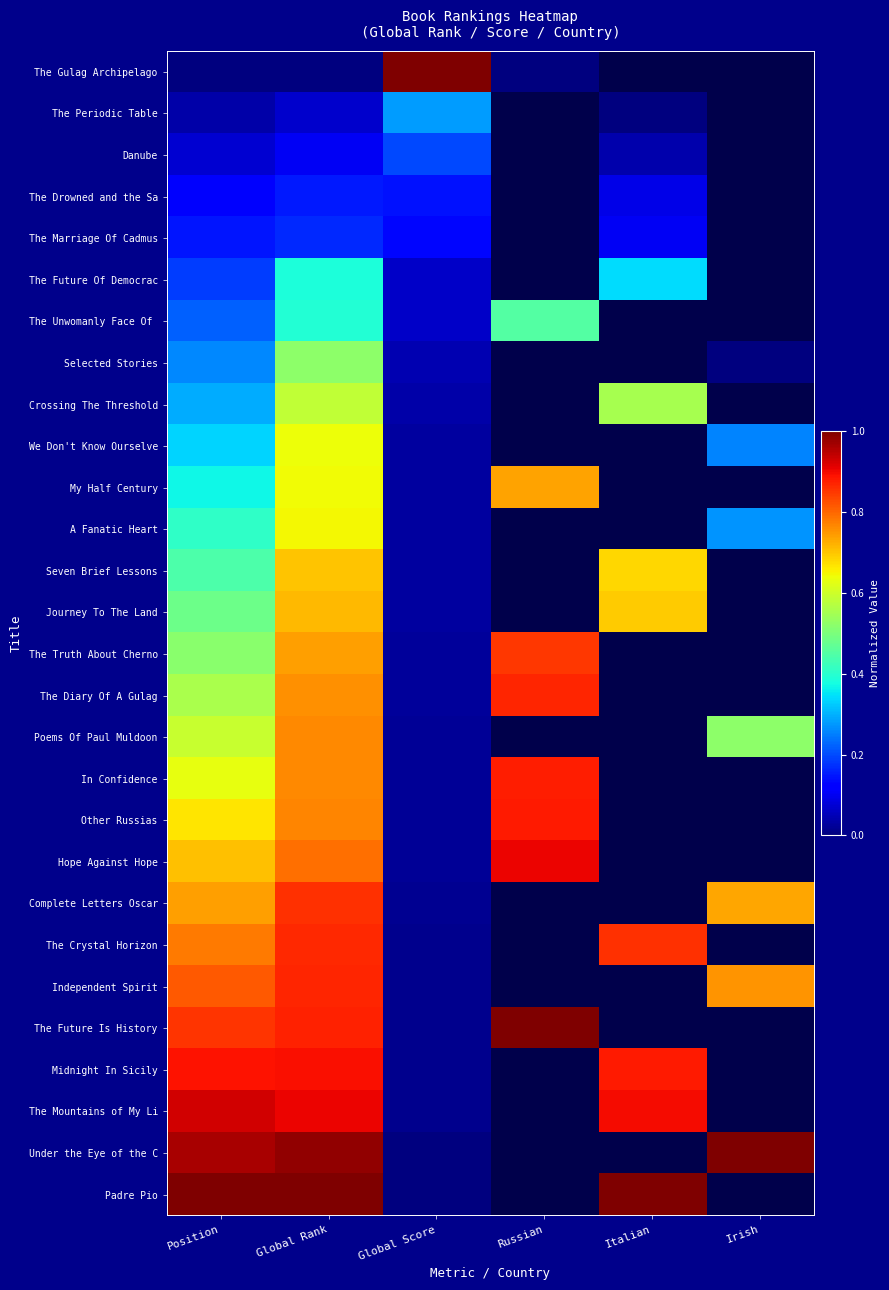

At which label does The Periodic Table reach its peak?

Global Score